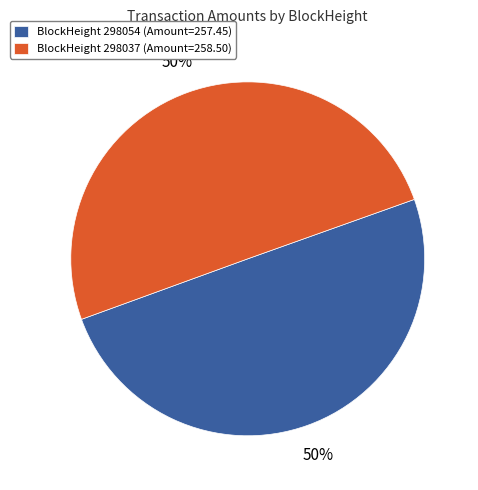

To the nearest percent, what portion does BlockHeight 298037 (Amount=258.50) represent?

50%